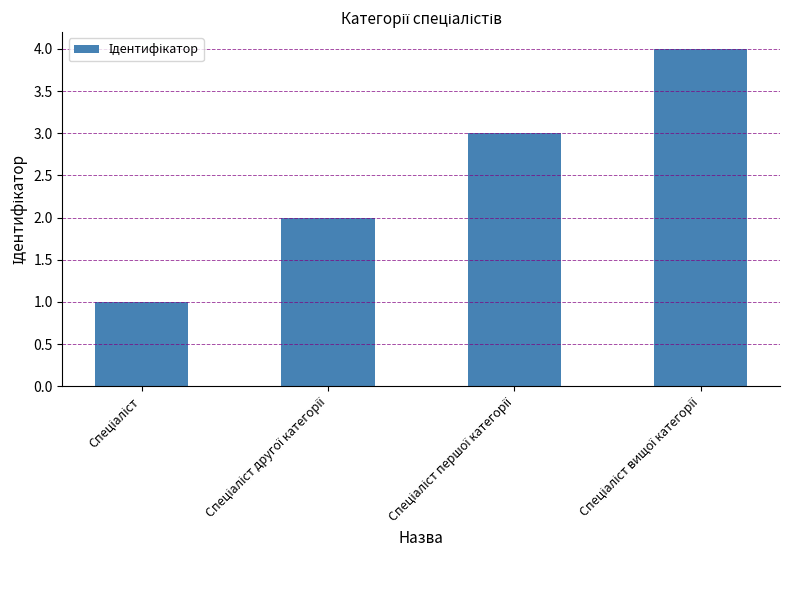

What is the difference between the maximum and minimum values?

3